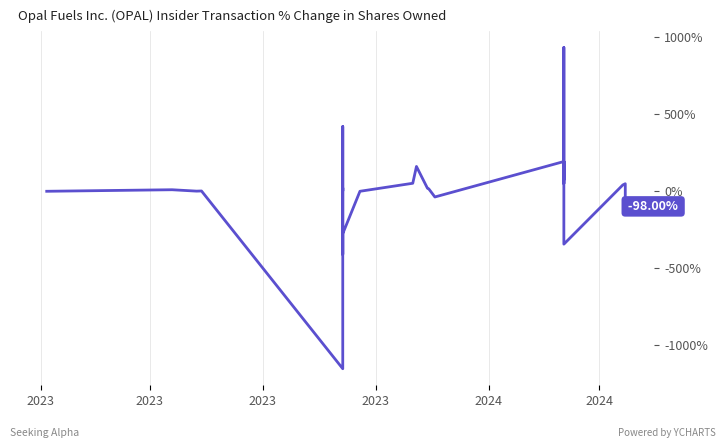

Does the chart display data point markers on the line(s)?

No